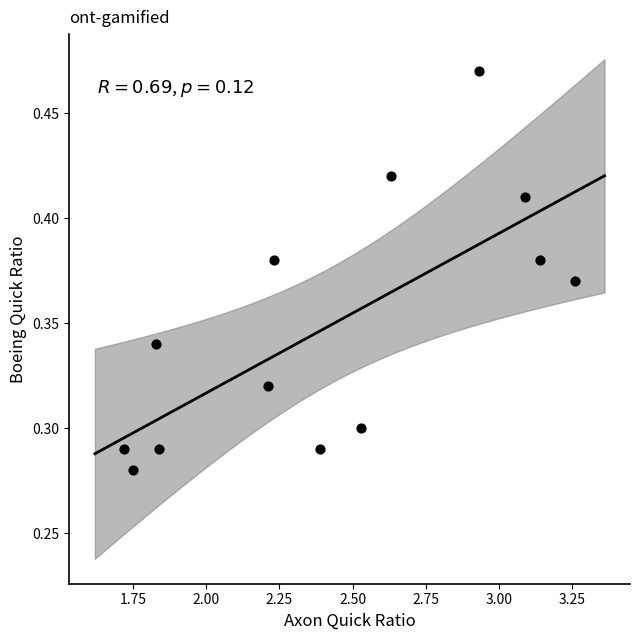

What is the range of X values (max minus min)?

1.5